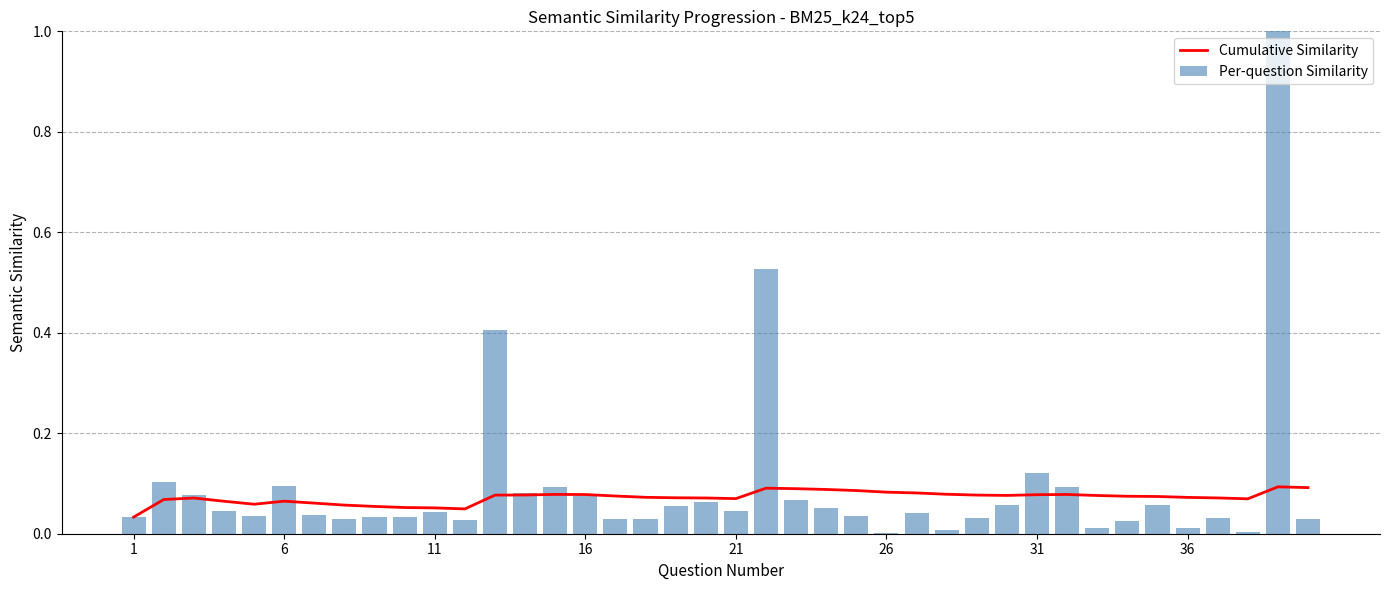

At how many categories does at least one series exceed 0?

40